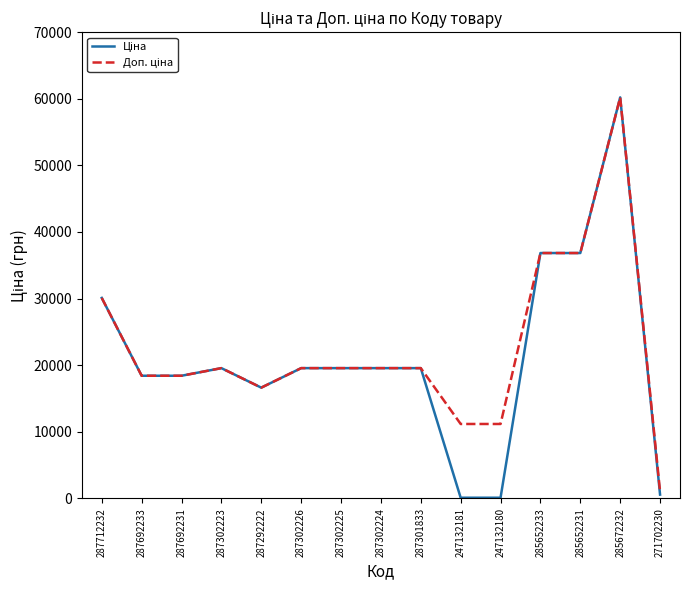

Which label corresponds to the largest value in the chart?

285672232